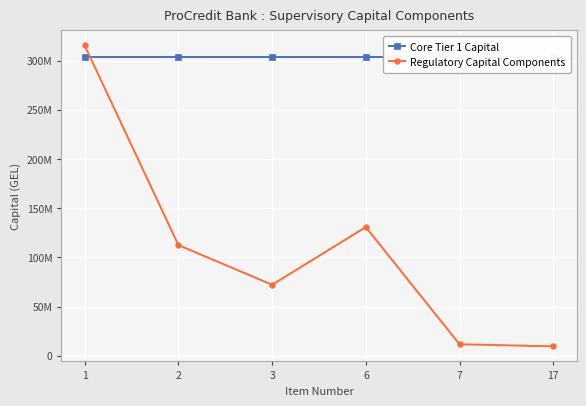

Rank the series at 6 from lowest to highest value.

Regulatory Capital Components, Core Tier 1 Capital